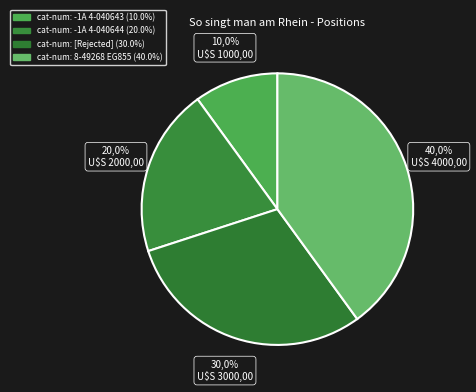

Which has a higher value, cat-num: -1A 4-040644 or cat-num: 8-49268 EG855?

cat-num: 8-49268 EG855